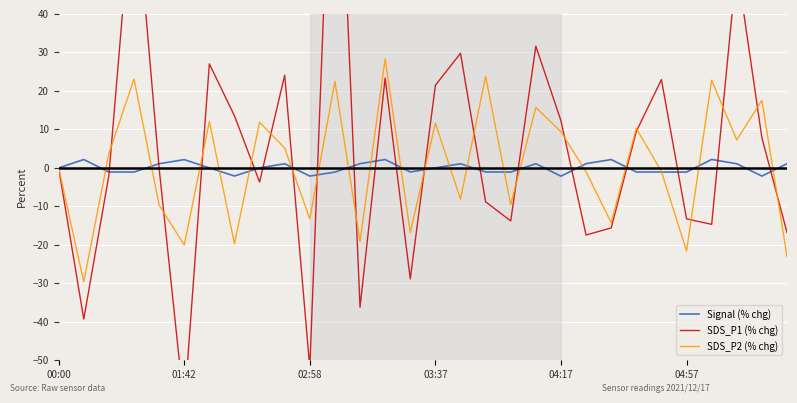

The SDS_P2 (% chg) series shows 11.6 at 03:37. True or false?

True